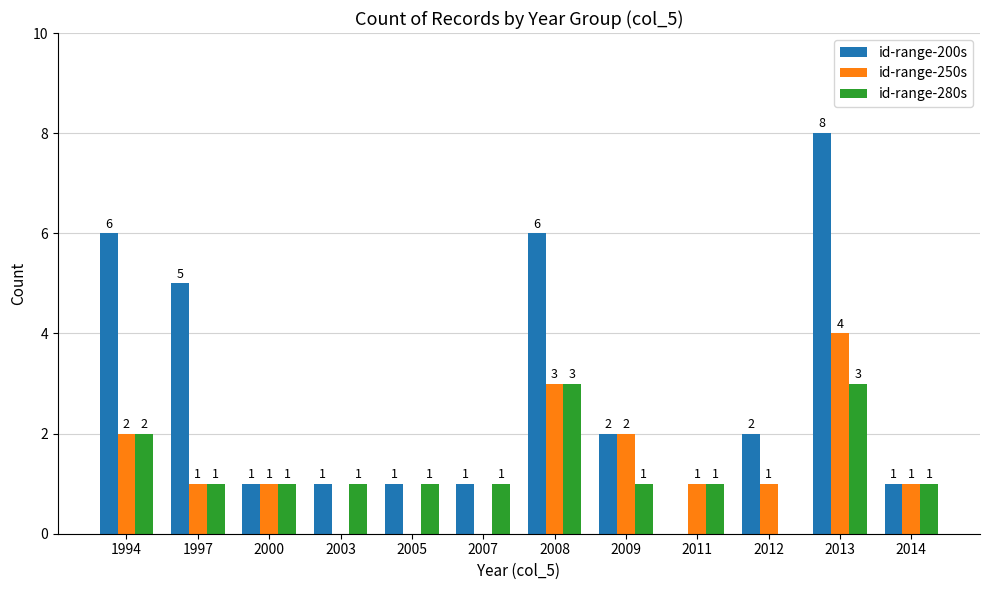

Which label corresponds to the largest value in the chart?

2013